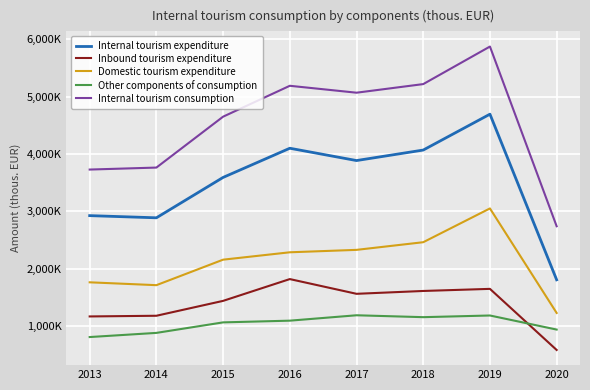

Does the chart display data point markers on the line(s)?

No